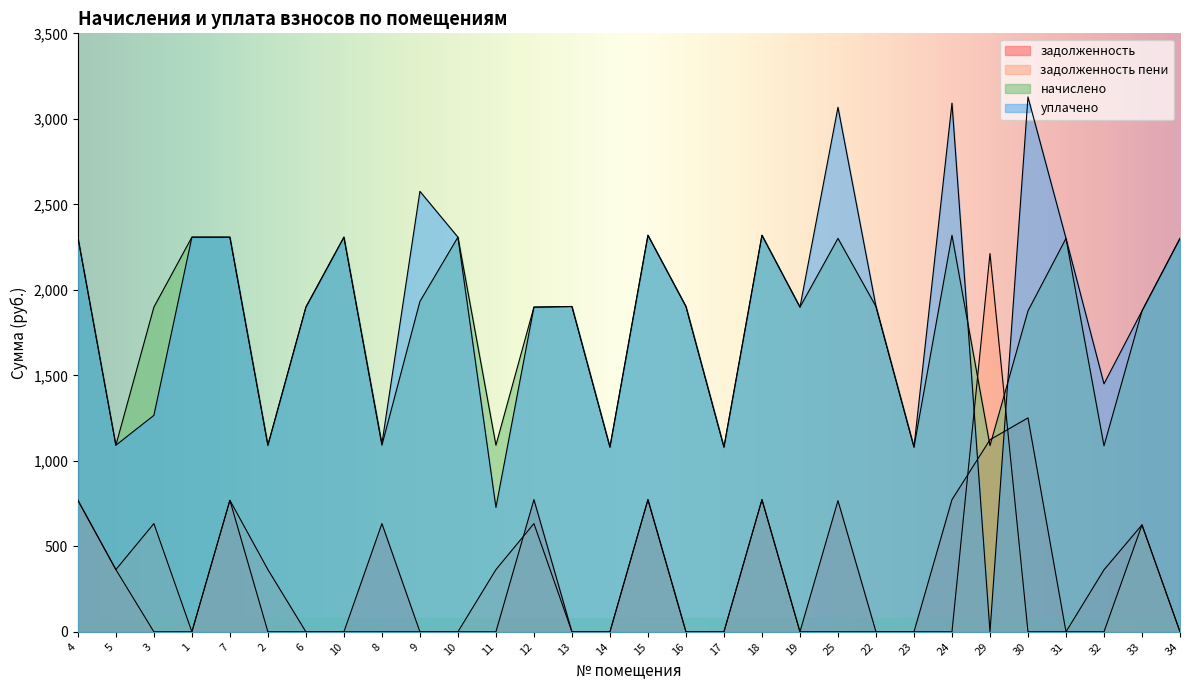

Where do уплачено and задолженность first cross each other?

24 and 29